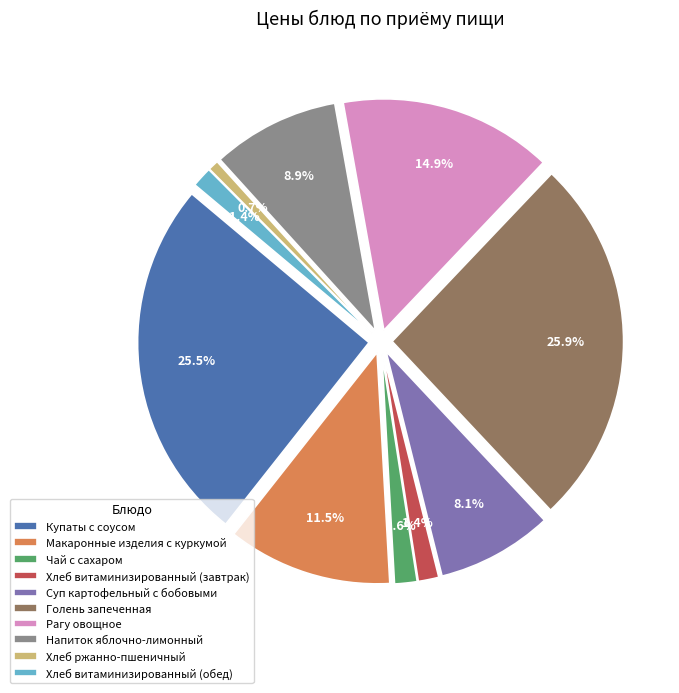

Count the number of slices in the pie.

10